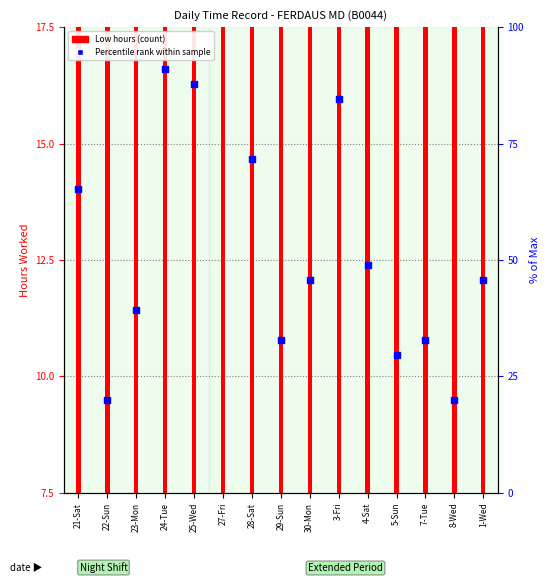

What is the total value across all series at 4-Sat?

24.6